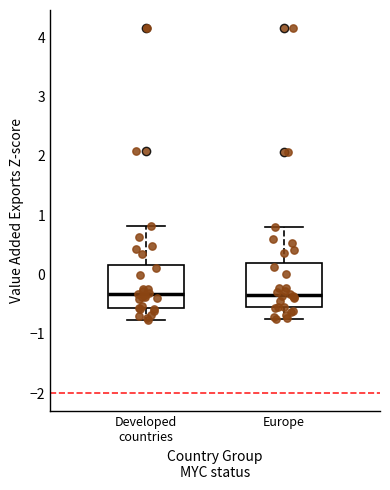

Where is the upper edge of the box for Europe on the y-axis? The values are not printed on the chart, so give them approximately, as read against the axis.

0.2